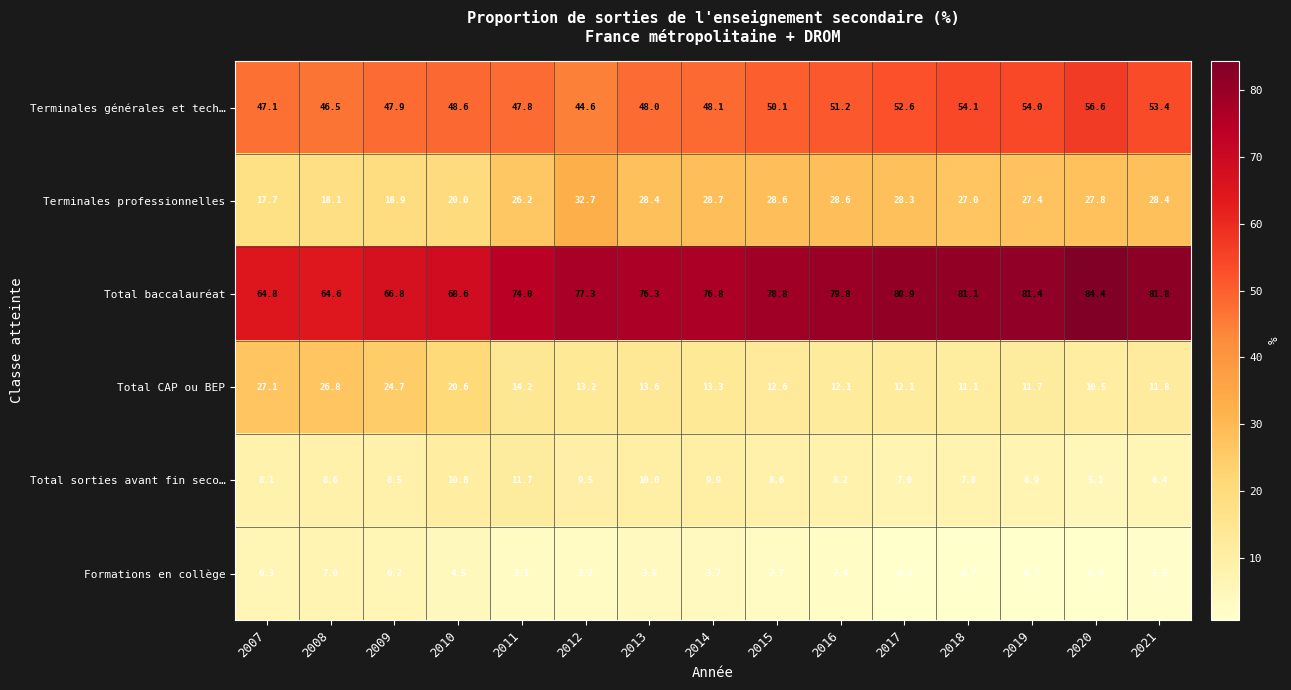

What is the total value across all series at 2012?

180.5